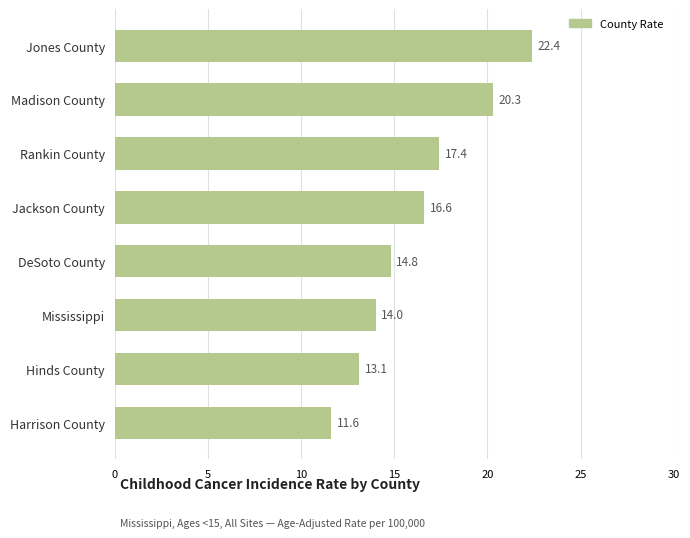

How many data points does each series have?

8